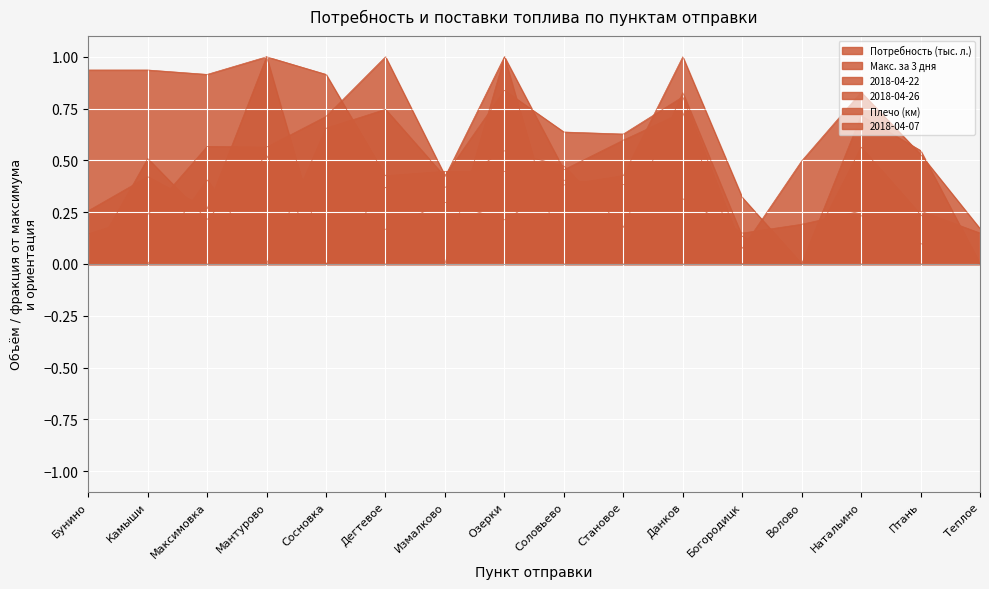

At which category is the sum across all series the highest?

Озерки